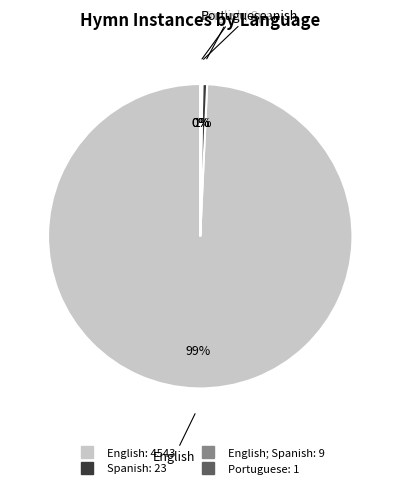

To the nearest percent, what is the difference between the largest and smallest slice percentages?

99%